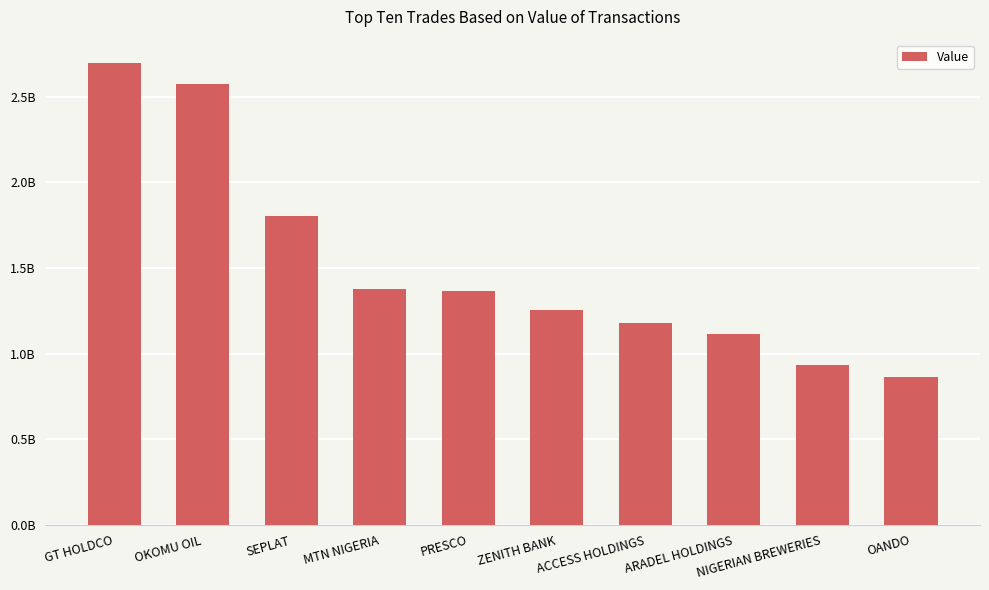

Reading left to right, list all the values displayed in this chart.

2698454846.0	2575515450.0	1804330621.0	1376935667.0	1365493166.0	1251722077.0	1180890567.0	1113270548.0	931642862.6	864700770.4